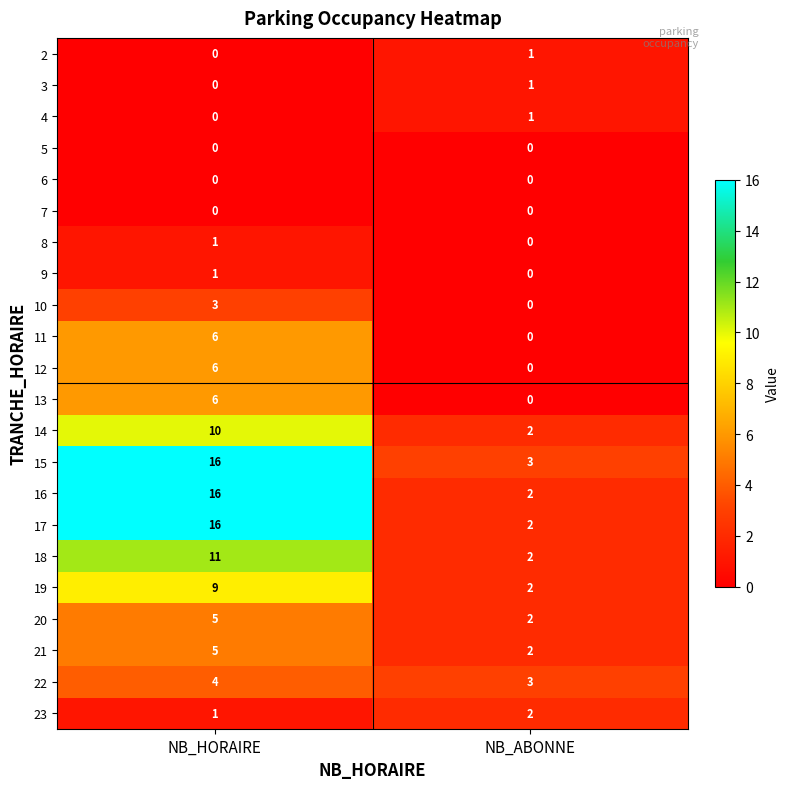

The value of 13 at NB_HORAIRE is 6. True or false?

True